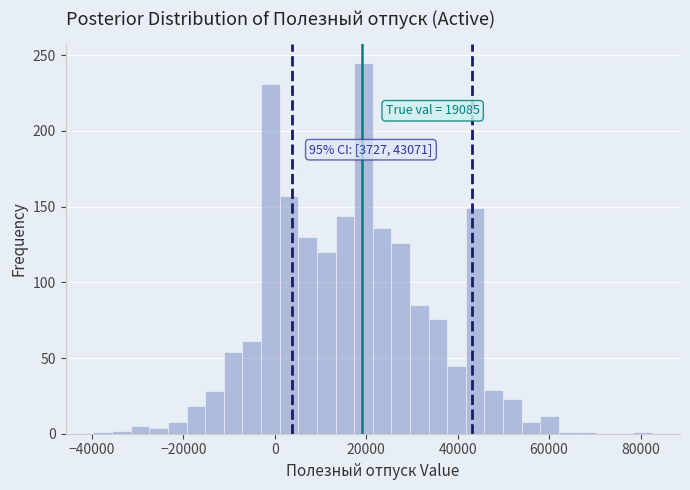

Read against the x-axis, roughly where is the centre of the tallest bar?

20000